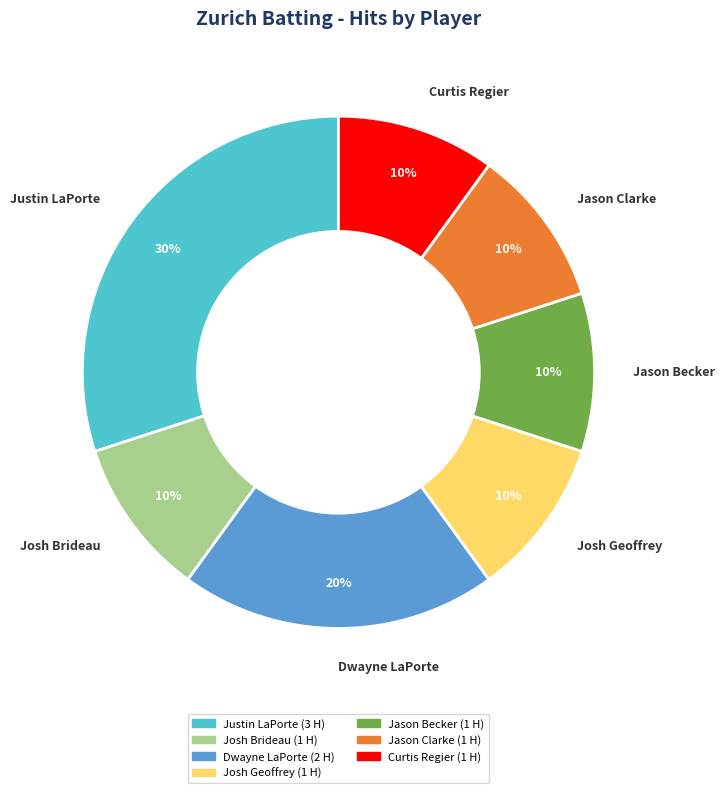

How many segments does this pie chart have?

7